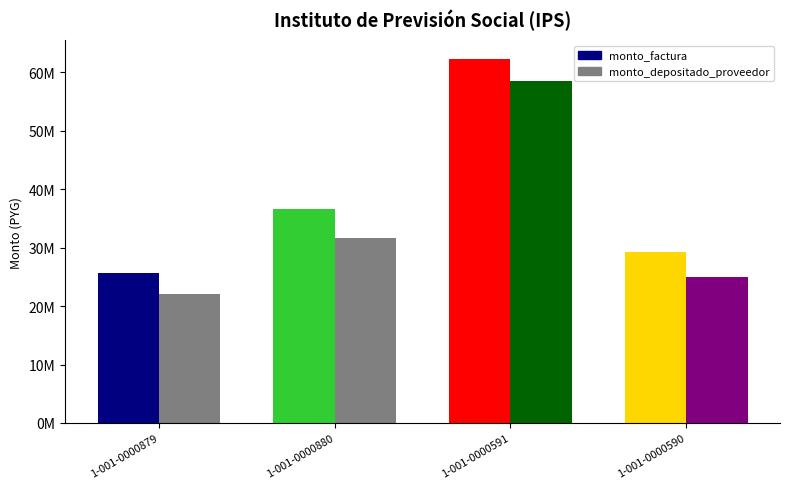

Reading left to right, transcribe all the data shown in this chart.

monto_factura: 25666662	36666660	62333322	29333328
monto_depositado_proveedor: 22104129	31577328	58475122	25020796